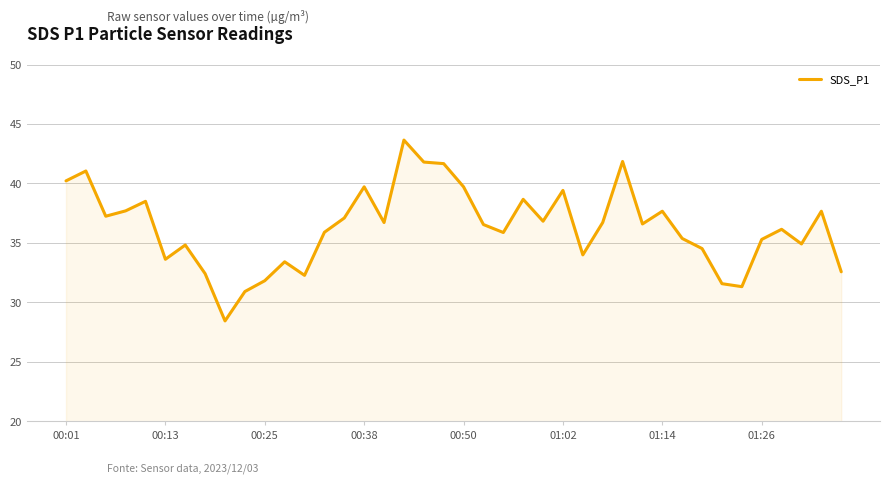

What is the difference between the maximum and minimum values?

15.2